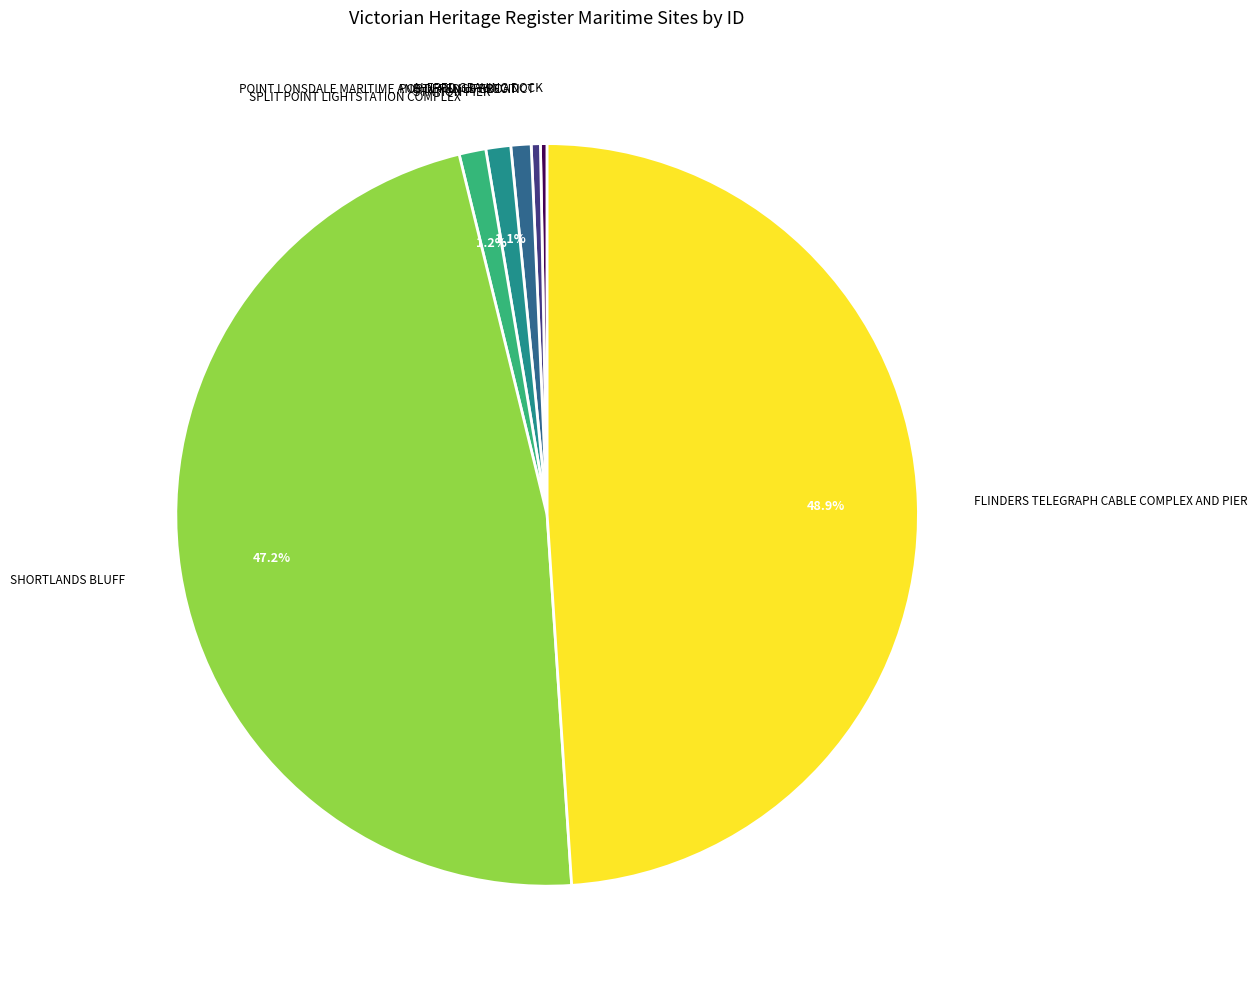

Does any single category account for the majority?

No